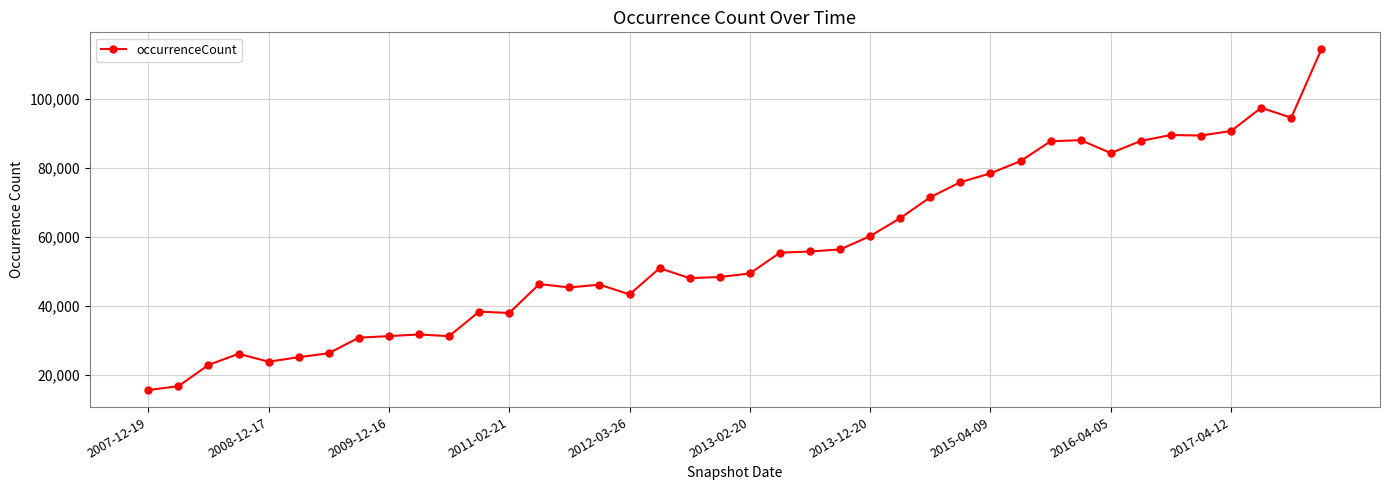

What is the smallest value displayed?

15616